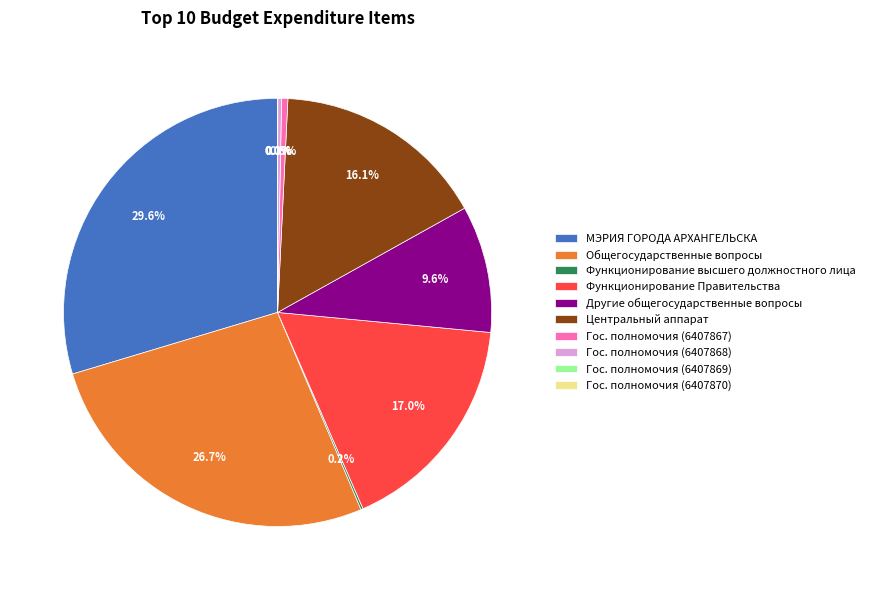

Is there any slice that represents more than half of the pie?

No